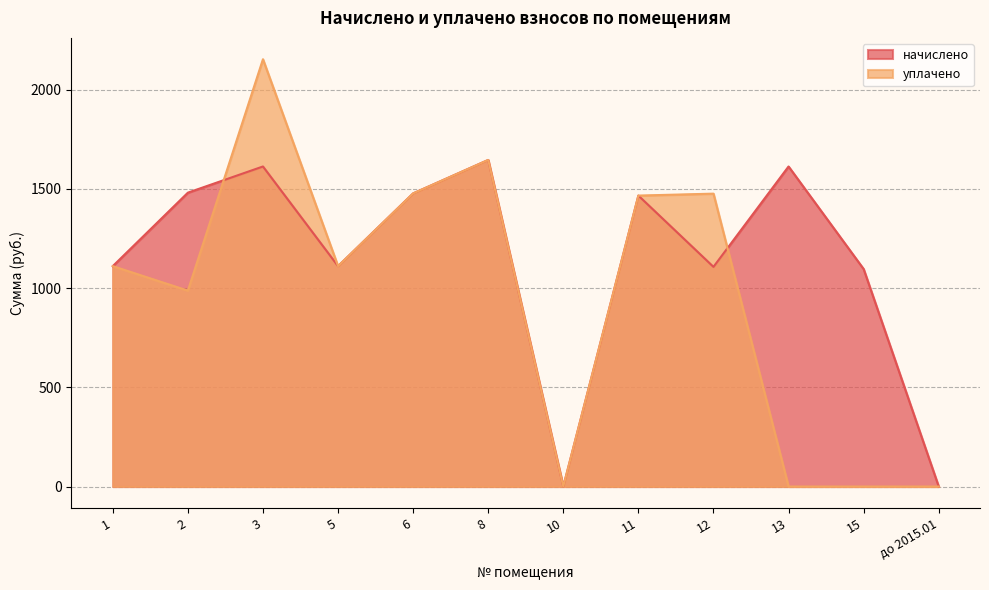

What is the value of the начислено point at the 4th from the left?

1110.8